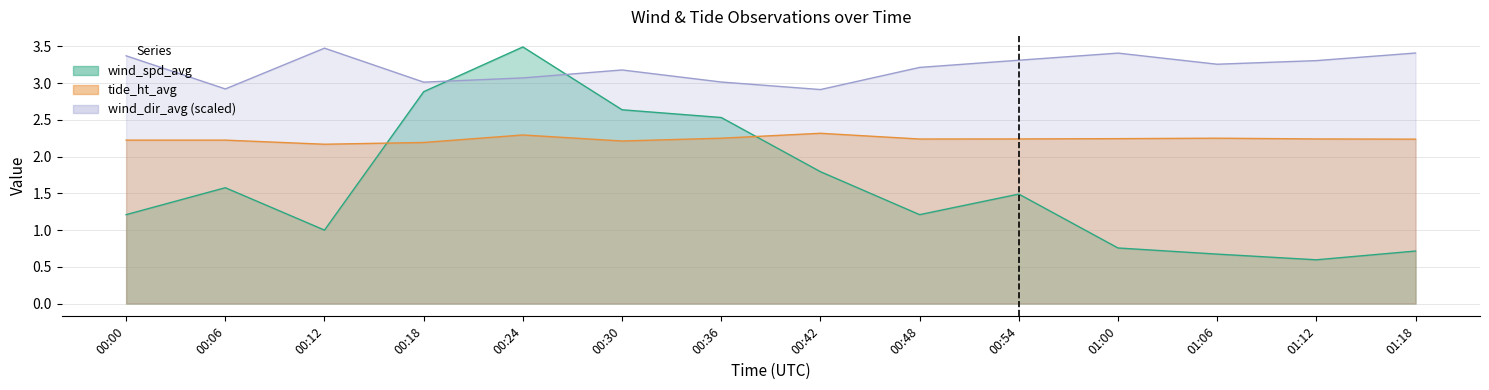

Which category has the lowest value in the wind_spd_avg series?

01:12